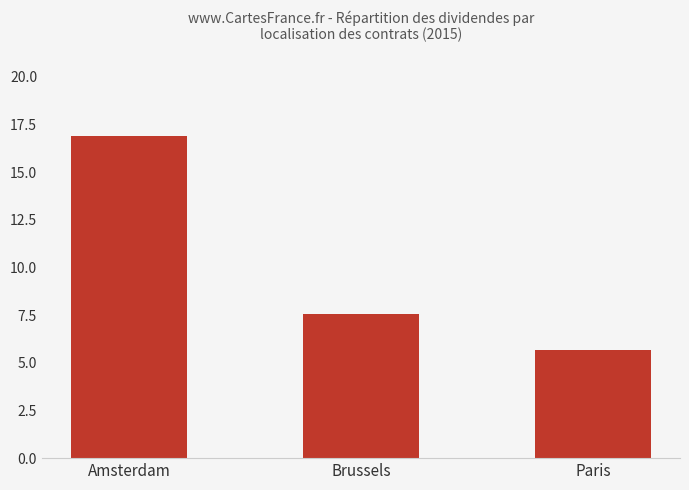

Reading left to right, list all the values displayed in this chart.

Amsterdam=16.9	Brussels=7.6	Paris=5.7